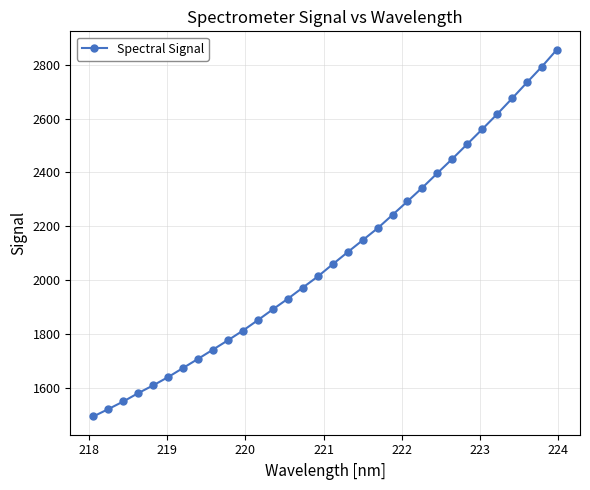

What is the difference between the maximum and minimum values?

1363.2